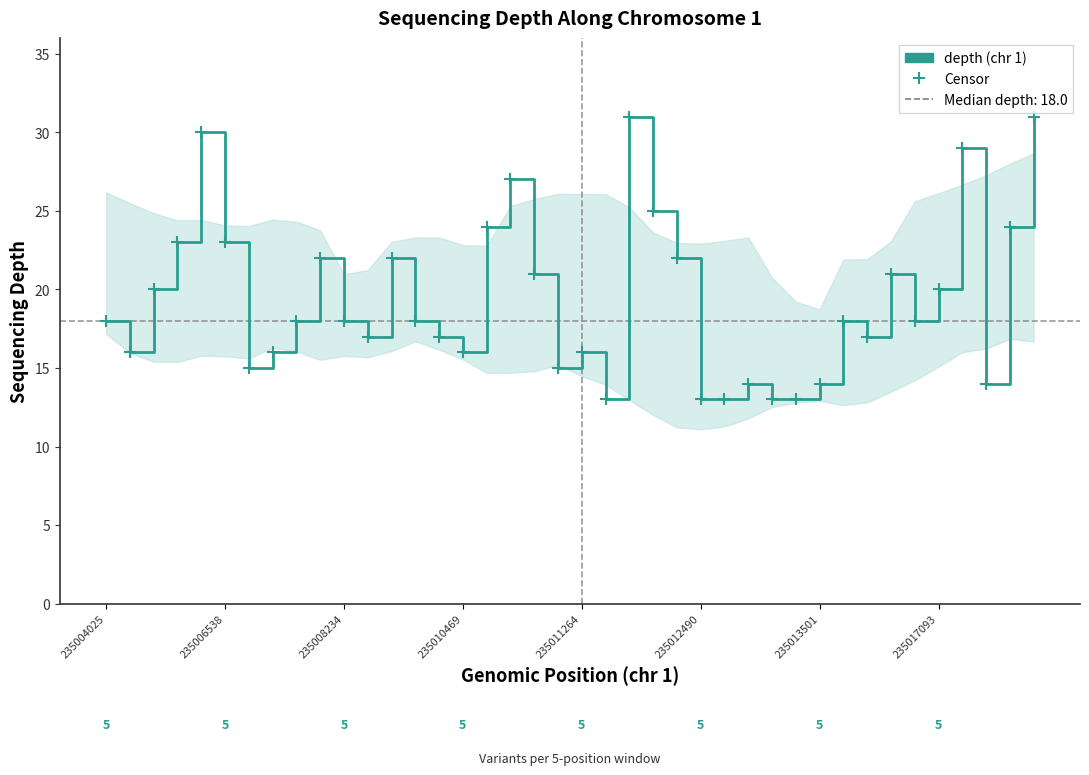

What is the minimum value shown in the chart?

13